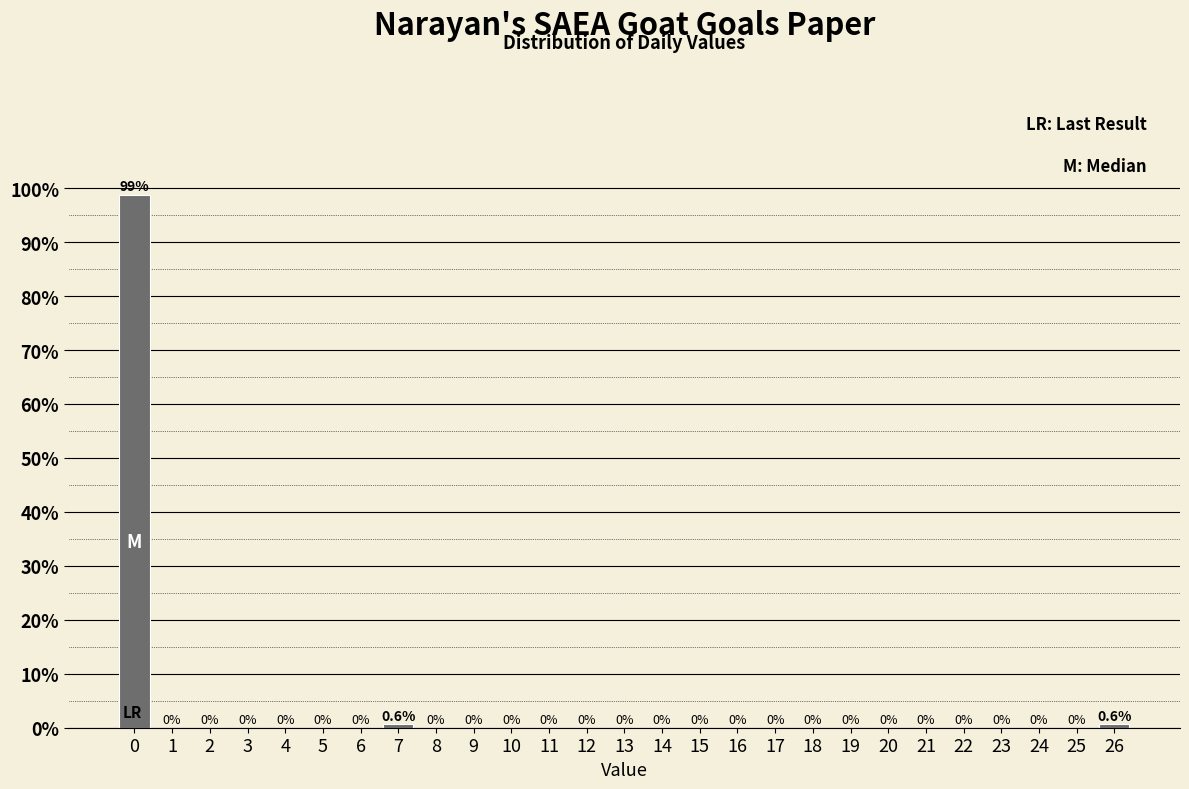

Reading left to right, list every bar in this chart as the range it spans on the x-axis followed by its height.

-0.5 to 0.5: 98.7
0.5 to 1.5: 0.0
1.5 to 2.5: 0.0
2.5 to 3.5: 0.0
3.5 to 4.5: 0.0
4.5 to 5.5: 0.0
5.5 to 6.5: 0.0
6.5 to 7.5: 0.6
7.5 to 8.5: 0.0
8.5 to 9.5: 0.0
9.5 to 10.5: 0.0
10.5 to 11.5: 0.0
11.5 to 12.5: 0.0
12.5 to 13.5: 0.0
13.5 to 14.5: 0.0
14.5 to 15.5: 0.0
15.5 to 16.5: 0.0
16.5 to 17.5: 0.0
17.5 to 18.5: 0.0
18.5 to 19.5: 0.0
19.5 to 20.5: 0.0
20.5 to 21.5: 0.0
21.5 to 22.5: 0.0
22.5 to 23.5: 0.0
23.5 to 24.5: 0.0
24.5 to 25.5: 0.0
25.5 to 26.5: 0.6